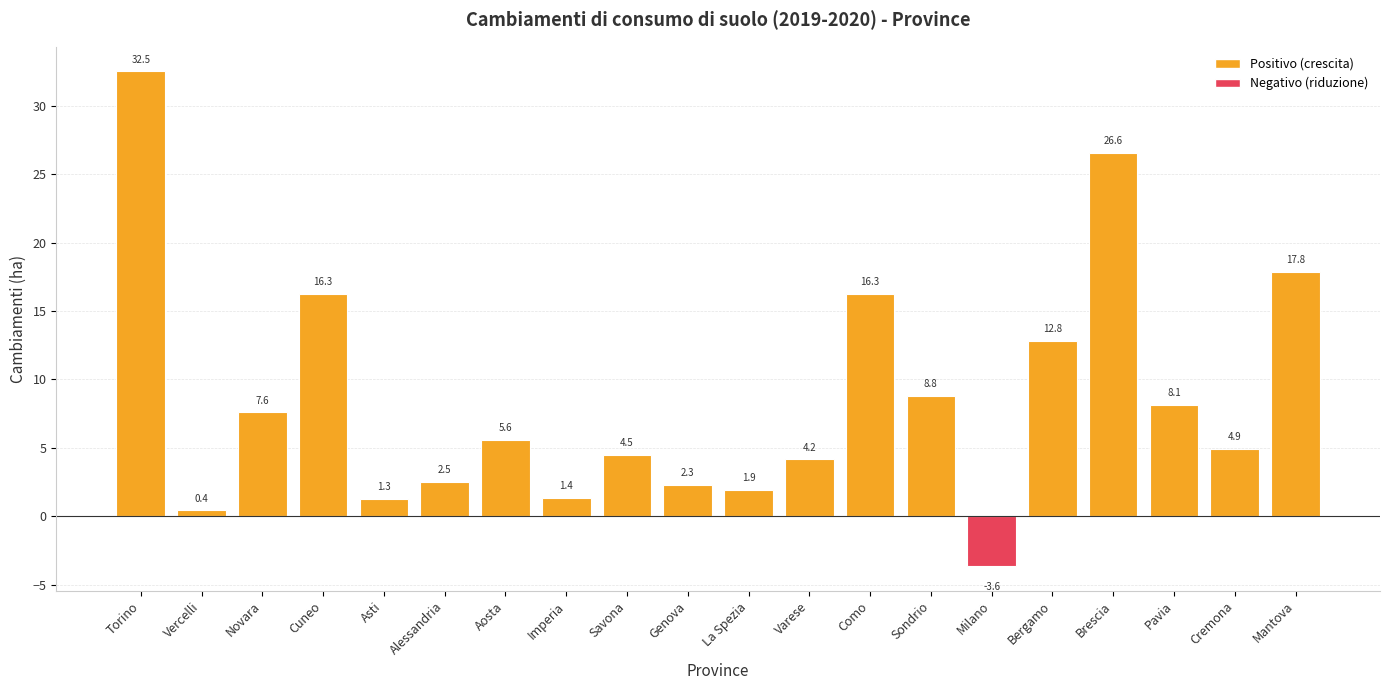

Which has a higher value, Genova or Imperia?

Genova